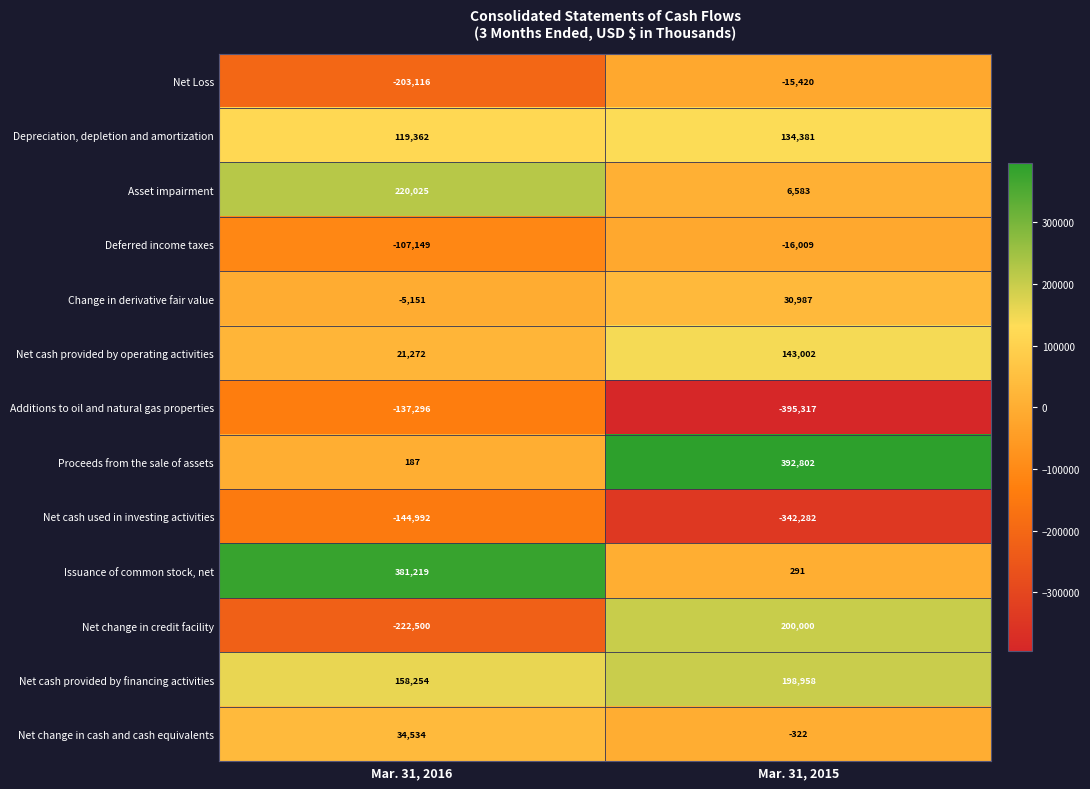

What is the approximate value of Issuance of common stock, net at Mar. 31, 2016?

381219